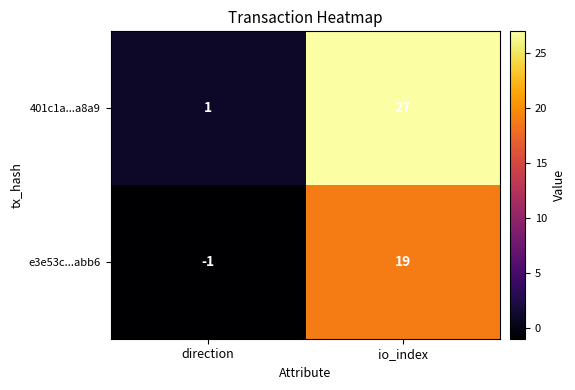

Which series has the largest total across all categories?

401c1a...a8a9